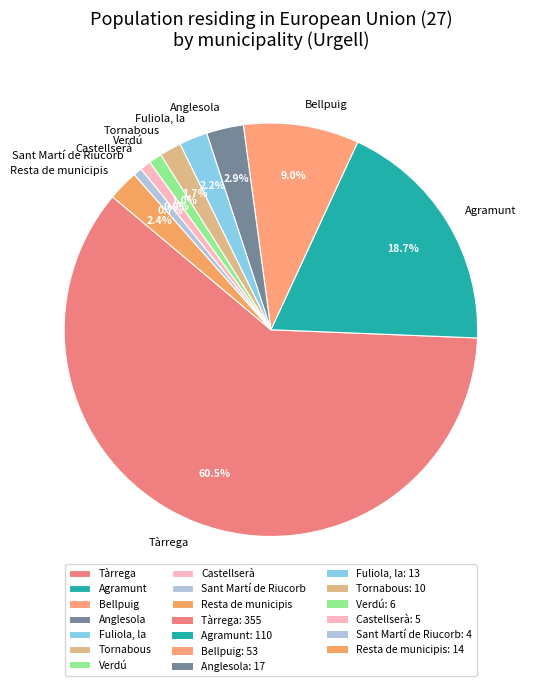

What is the largest slice in the pie chart?

Tàrrega